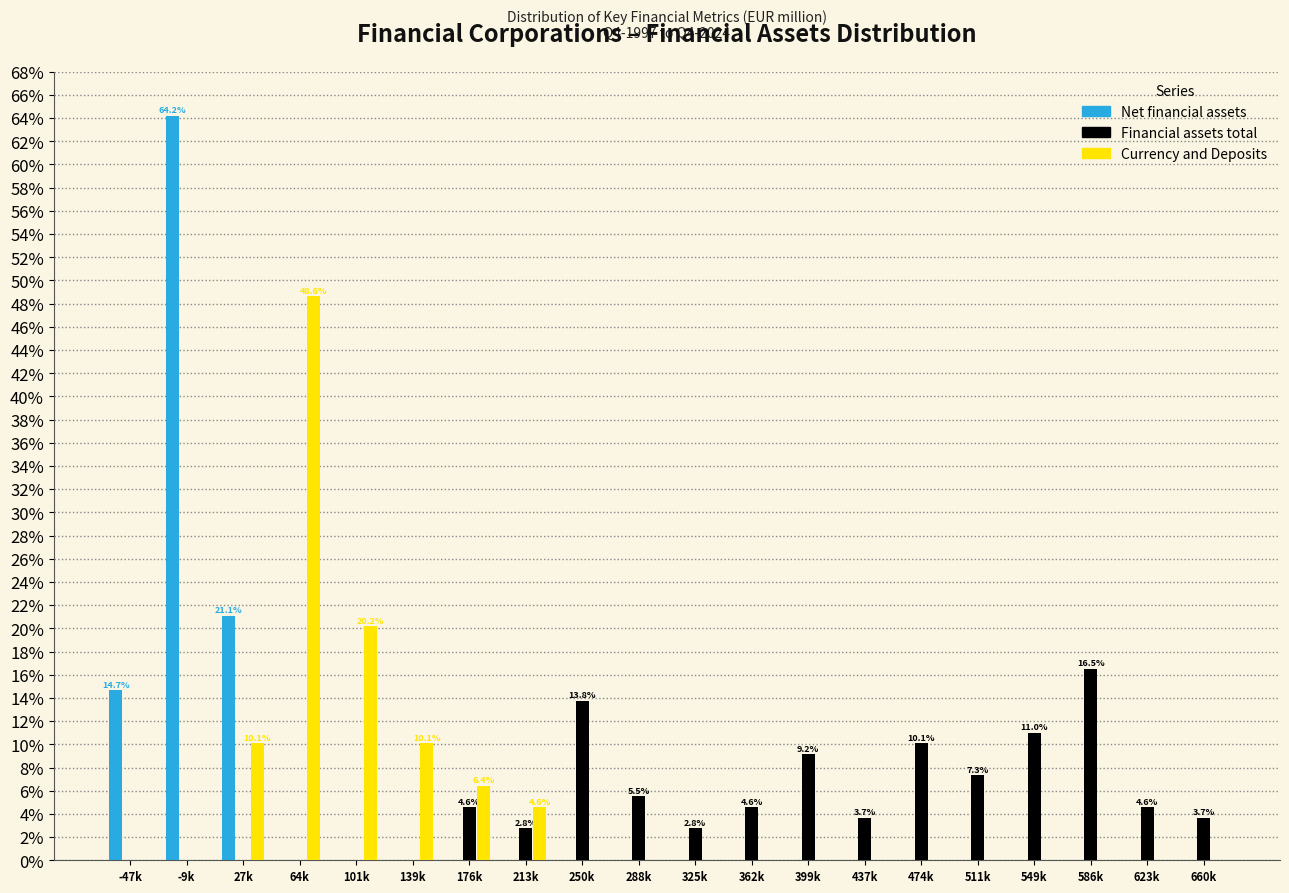

What is the total value across all series at 623k?

4.6